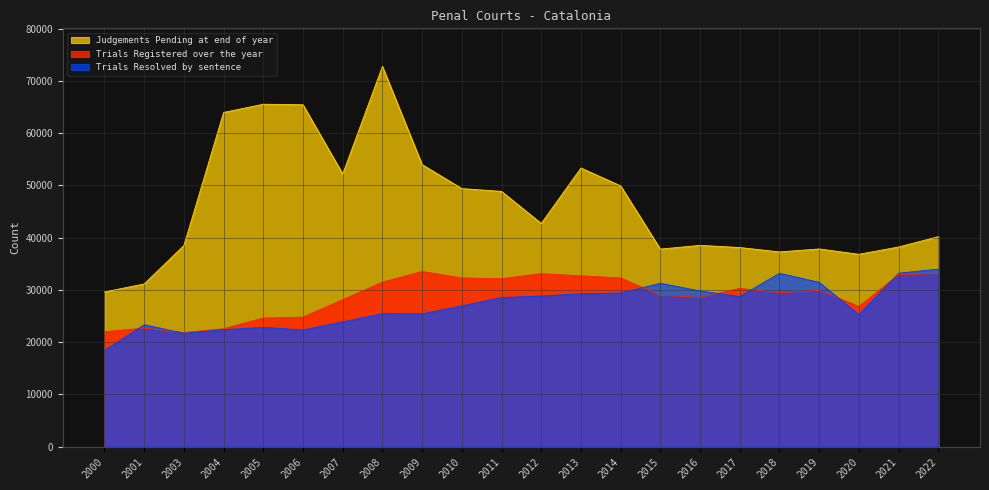

Reading left to right, extract all data points from this chart.

Trials Registered over the year: 21995	22687	21849	22572	24606	24788	28121	31489	33523	32288	32143	33101	32685	32294	28961	28571	30295	29465	29917	26842	32918	33107
Trials Resolved by sentence: 18383	23341	21698	22389	22831	22335	23884	25449	25413	26939	28544	28837	29263	29414	31268	29800	28729	33183	31450	25264	33205	33983
Judgements Pending at end of year: 29610	31143	38499	63979	65547	65450	52205	72799	53991	49400	48862	42725	53340	49920	37818	38529	38120	37273	37841	36821	38221	40195